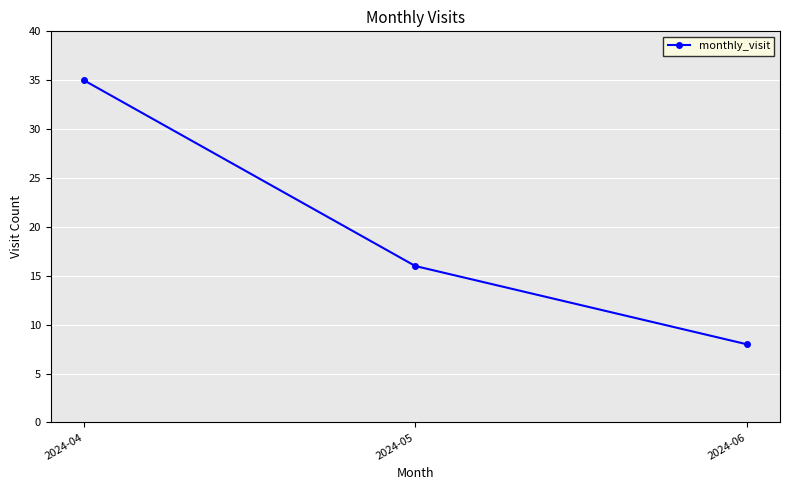

Rank the categories by value from highest to lowest.

2024-04, 2024-05, 2024-06